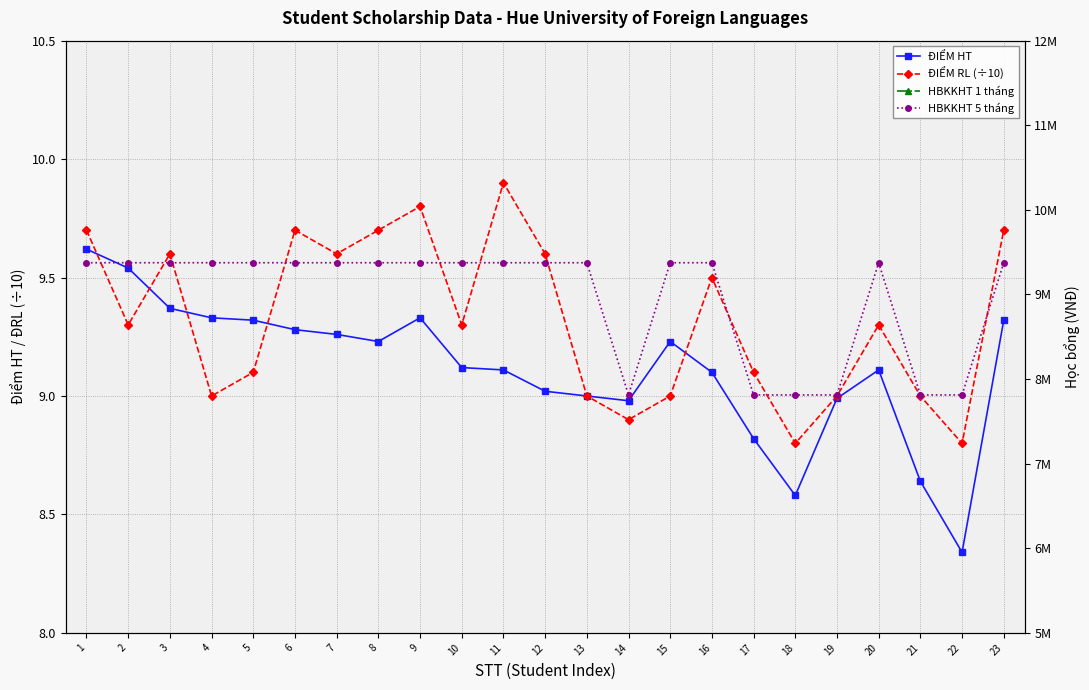

Read the ĐIỂM RL (÷10) value at 2.

9.3